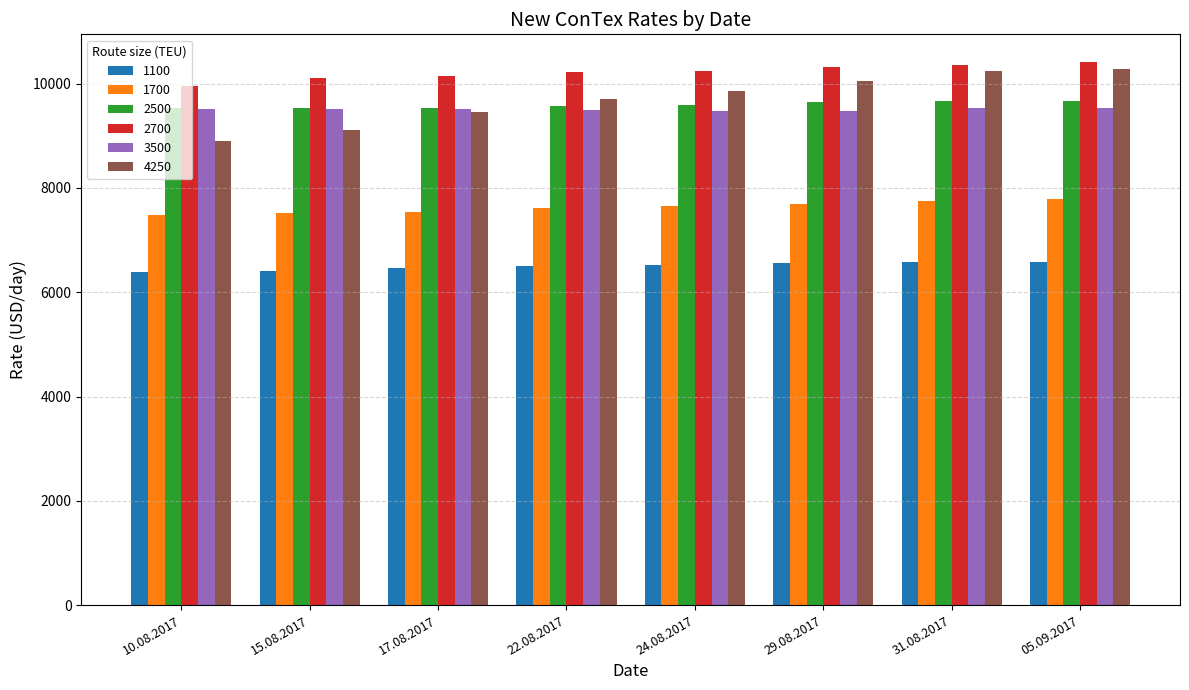

What is the label of the 1st bar from the left?

10.08.2017